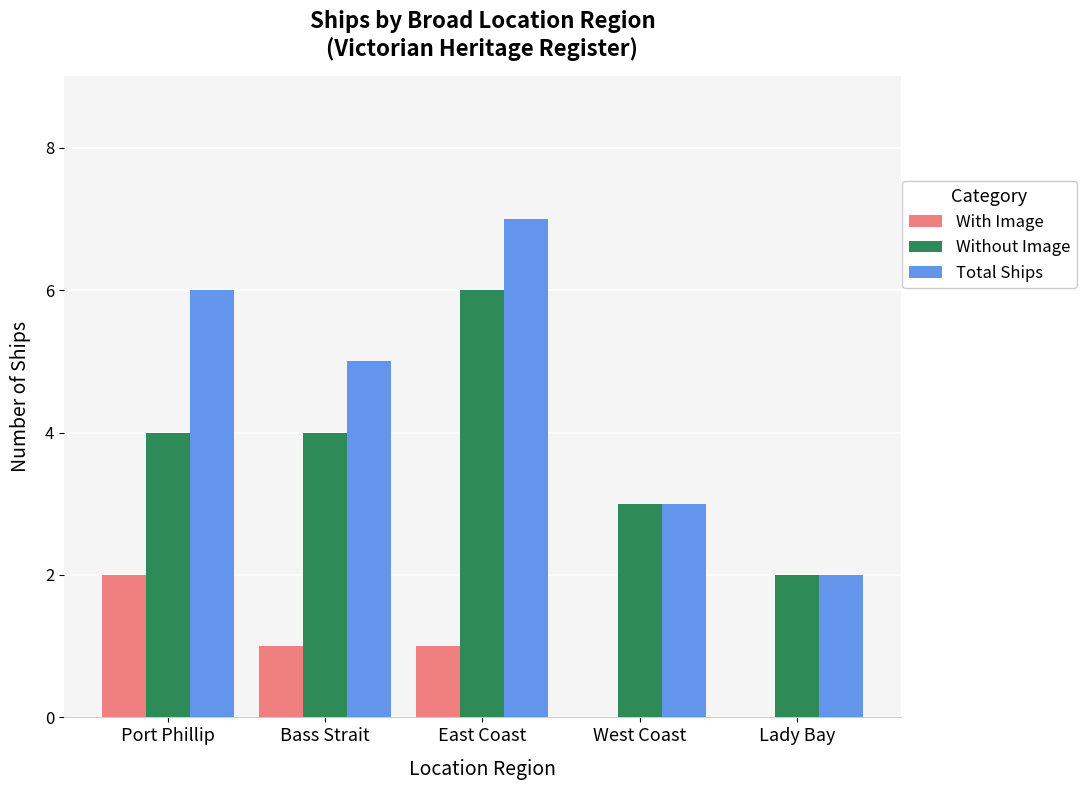

Between Port Phillip and East Coast, which series saw the biggest shift?

Without Image